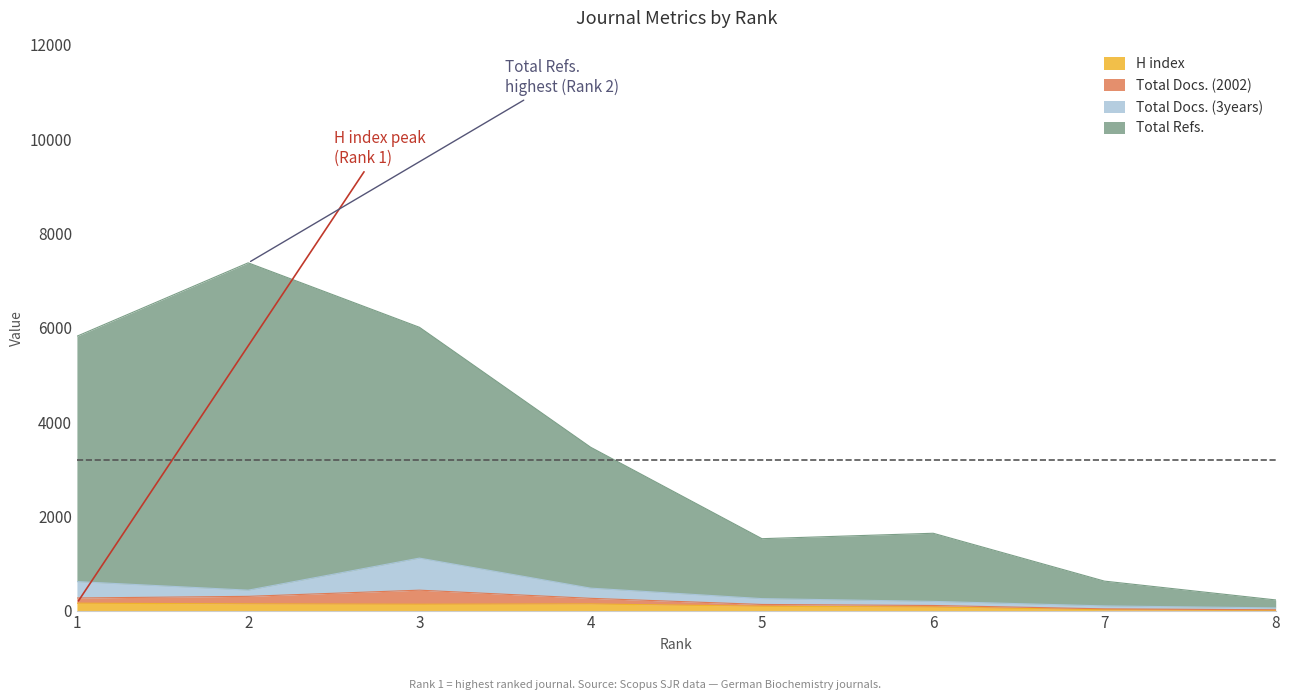

True or false: Total Refs. and H index cross at least once.

False